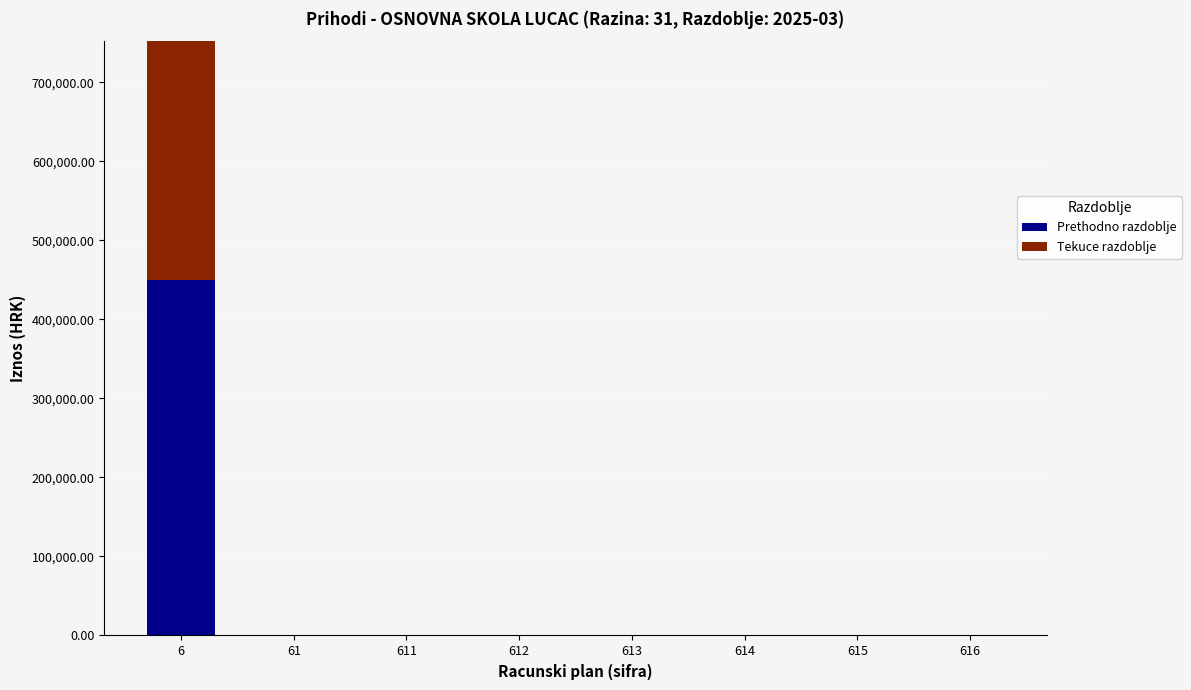

What is the average value of the Prethodno razdoblje series?

56299.2